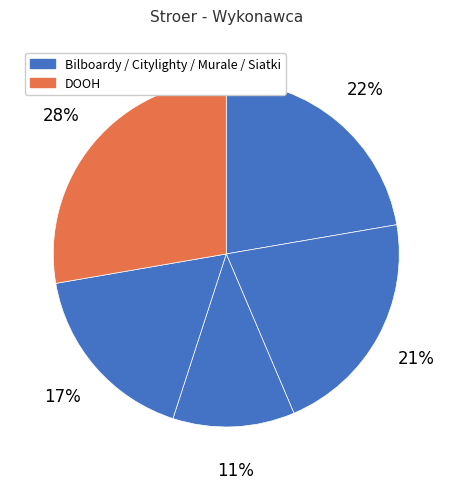

To the nearest percent, what is the average slice percentage?

20%